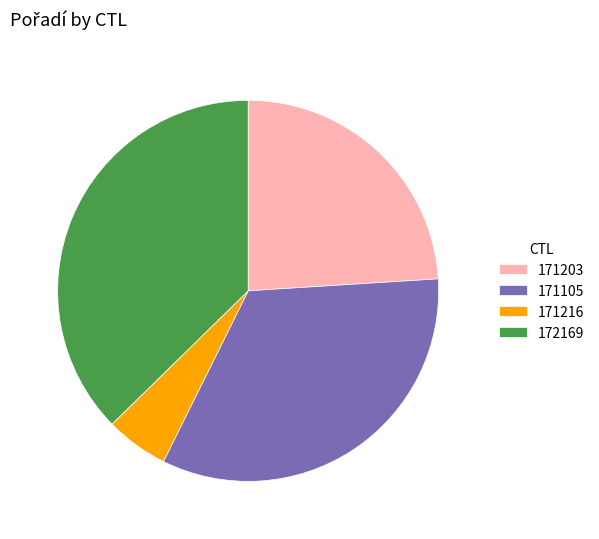

Is there any slice that represents more than half of the pie?

No